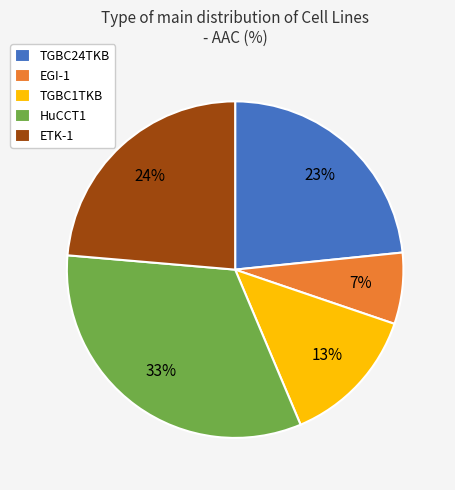

To the nearest percent, what is the average slice percentage?

20%